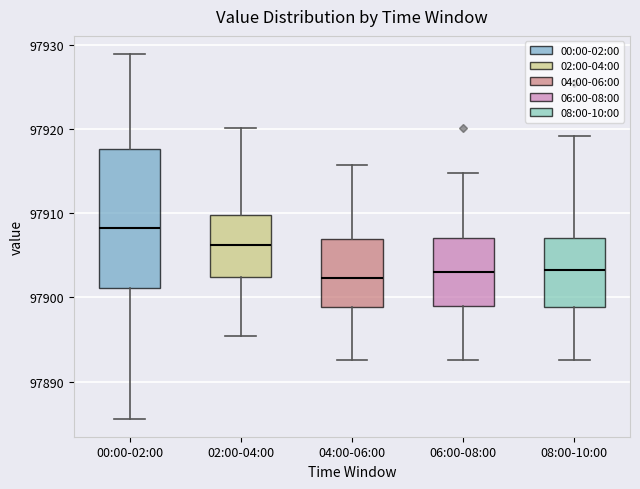

Reading left to right, transcribe this box plot: for each box, give where its median line is, the range the box spans, and where its two whiskers end, as read against the y-axis. The values are not printed on the chart, so give them approximately, as read against the axis.

00:00-02:00: median 97908, box 97901 to 97918, whiskers 97886 to 97929
02:00-04:00: median 97906, box 97902 to 97910, whiskers 97895 to 97920
04:00-06:00: median 97902, box 97899 to 97907, whiskers 97893 to 97916
06:00-08:00: median 97903, box 97899 to 97907, whiskers 97893 to 97915
08:00-10:00: median 97903, box 97899 to 97907, whiskers 97893 to 97919